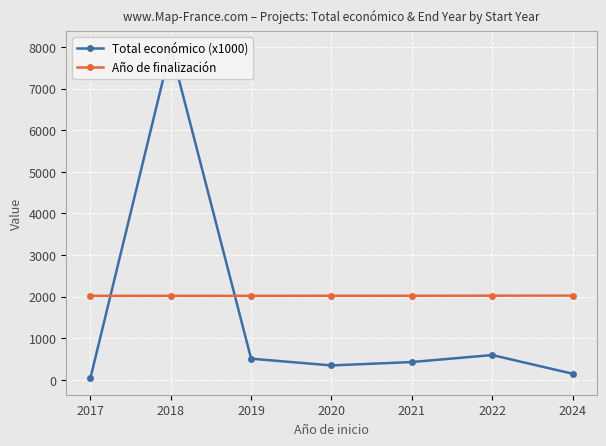

What is the average value of the Total económico (x1000) series?

1436.9